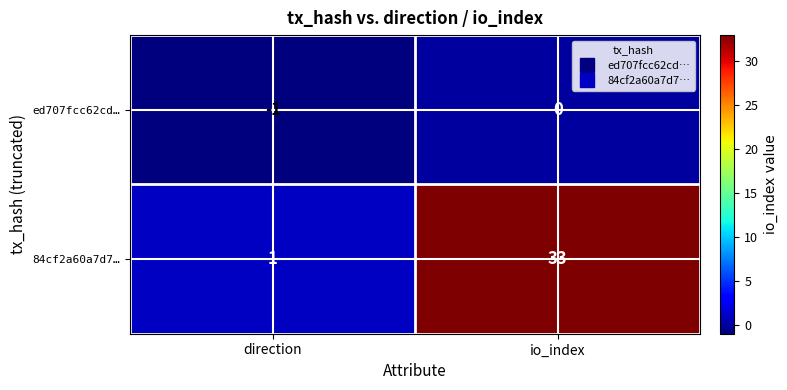

At direction, list the series in order from largest to smallest.

84cf2a60a7d7…, ed707fcc62cd…